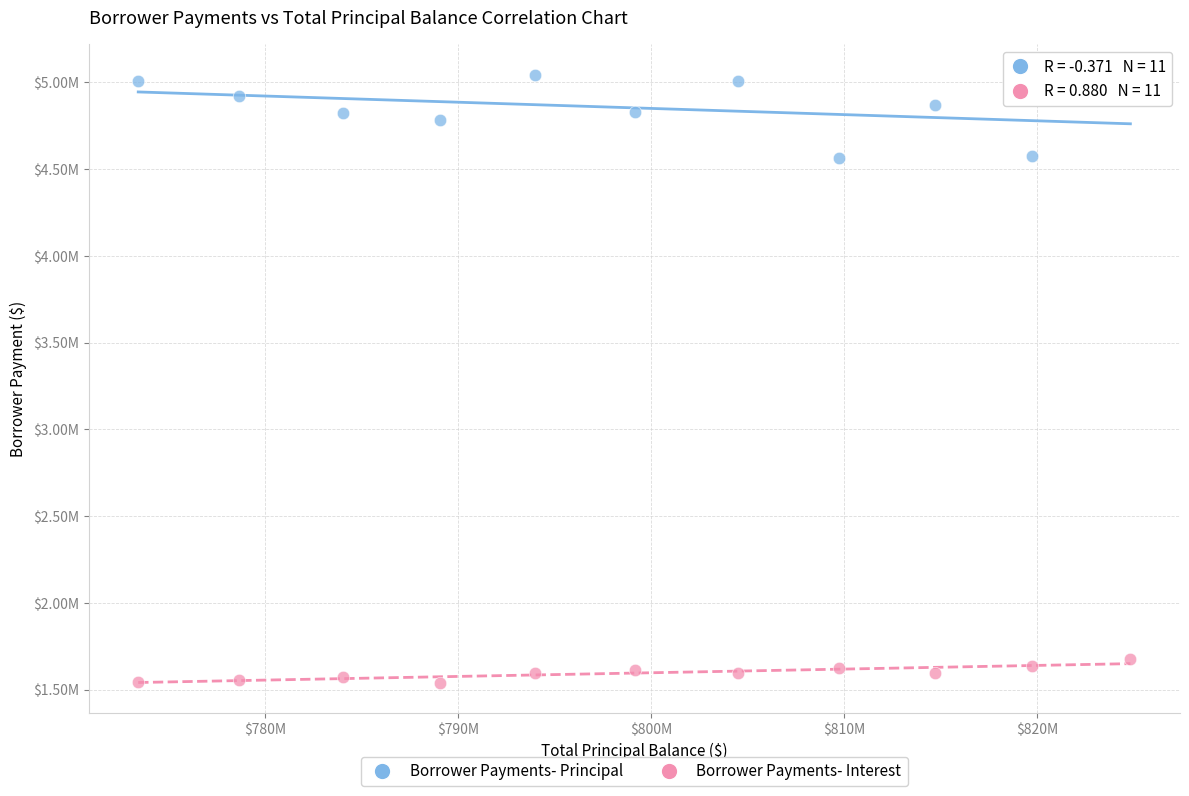

Which series contains the lowest Y value?

Borrower Payments- Interest